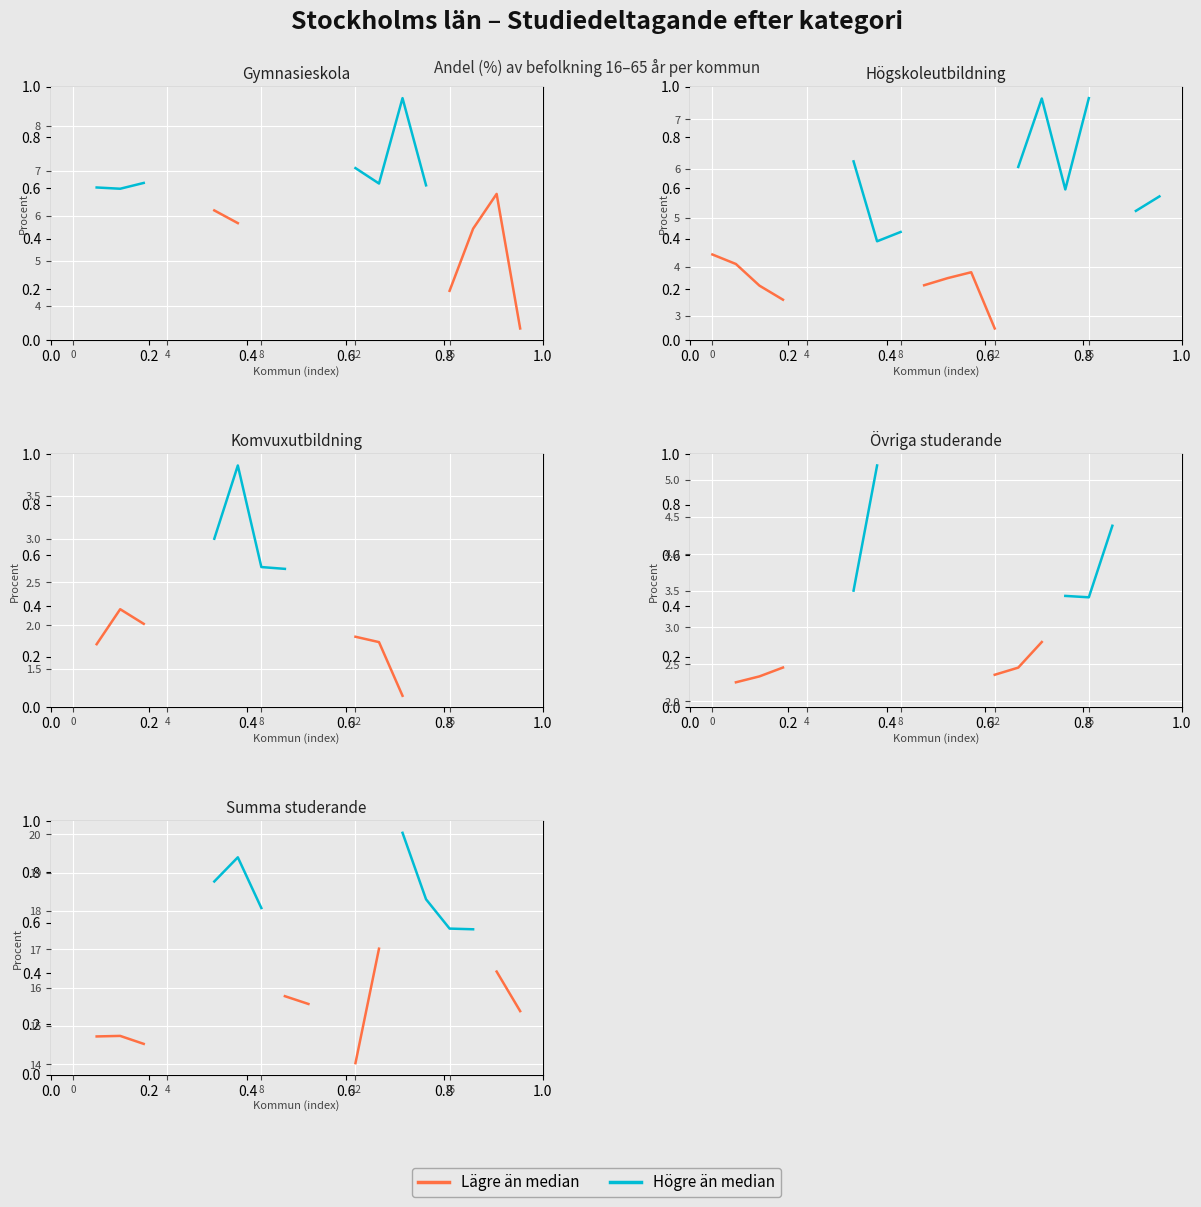

What are all the series names shown in the legend?

Högre än median, Lägre än median